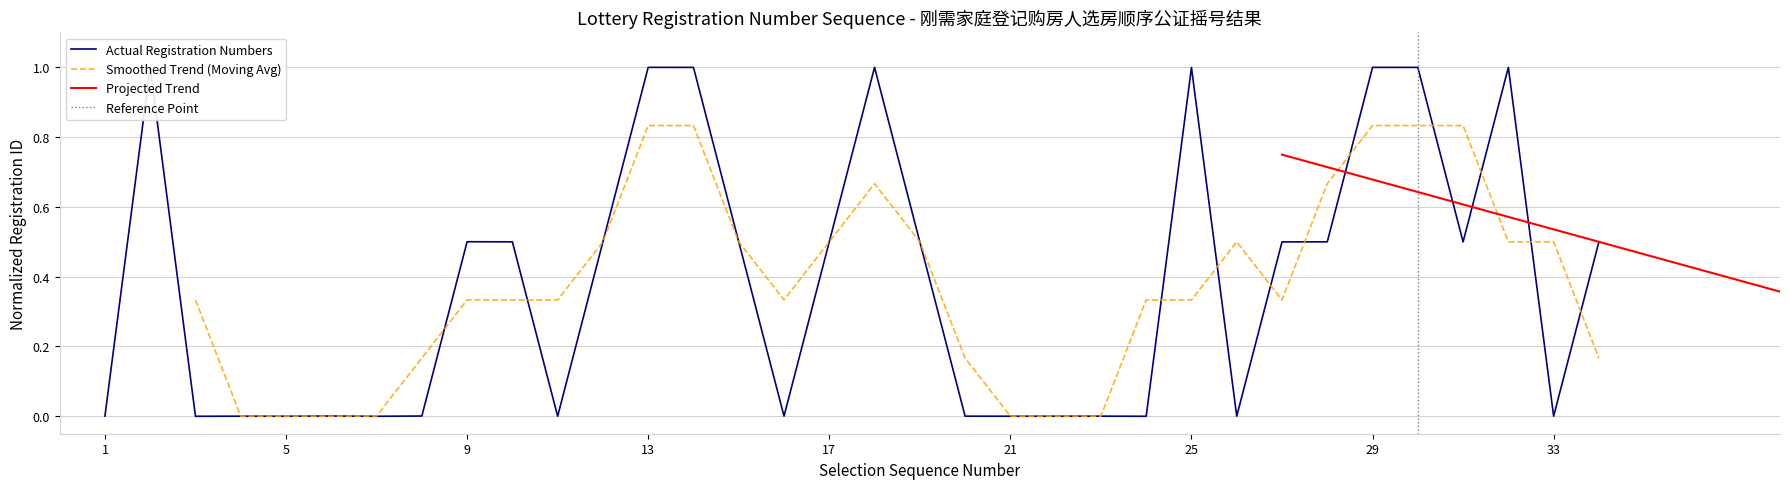

Rank the categories by value from lowest to highest.

3, 24, 7, 11, 21, 5, 22, 4, 33, 20, 23, 26, 1, 16, 8, 6, 31, 27, 19, 34, 10, 12, 28, 15, 17, 9, 25, 30, 2, 14, 32, 29, 13, 18